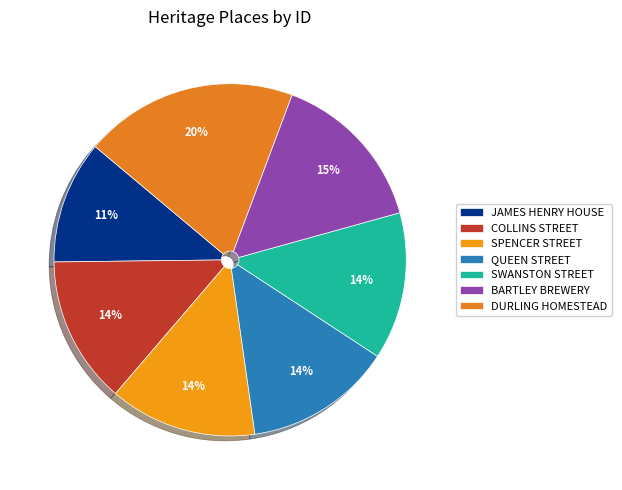

How many slices are in this pie chart?

7